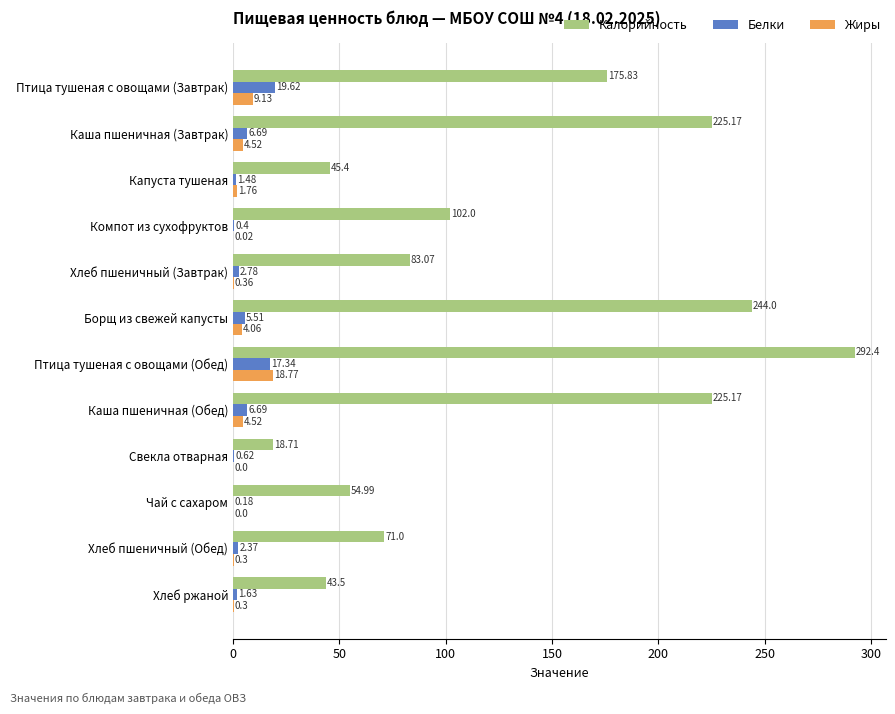

Between Каша пшеничная (Завтрак) and Борщ из свежей капусты, which series saw the biggest shift?

Калорийность